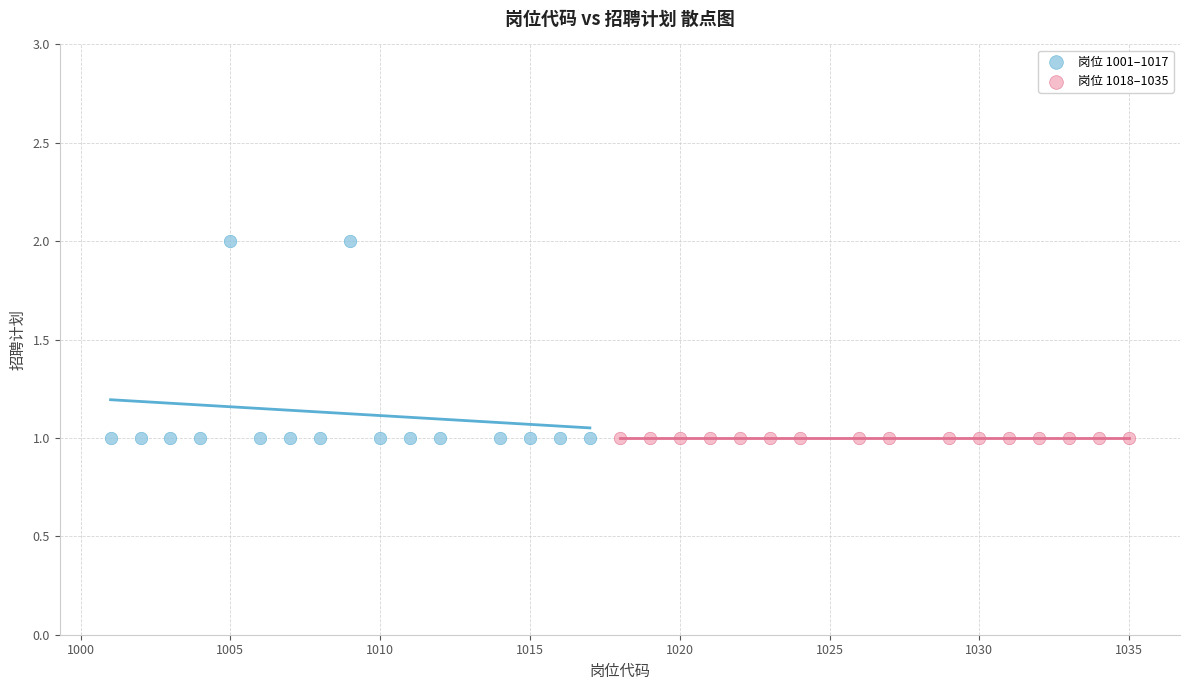

Which series reaches the maximum Y coordinate?

岗位 1001–1017